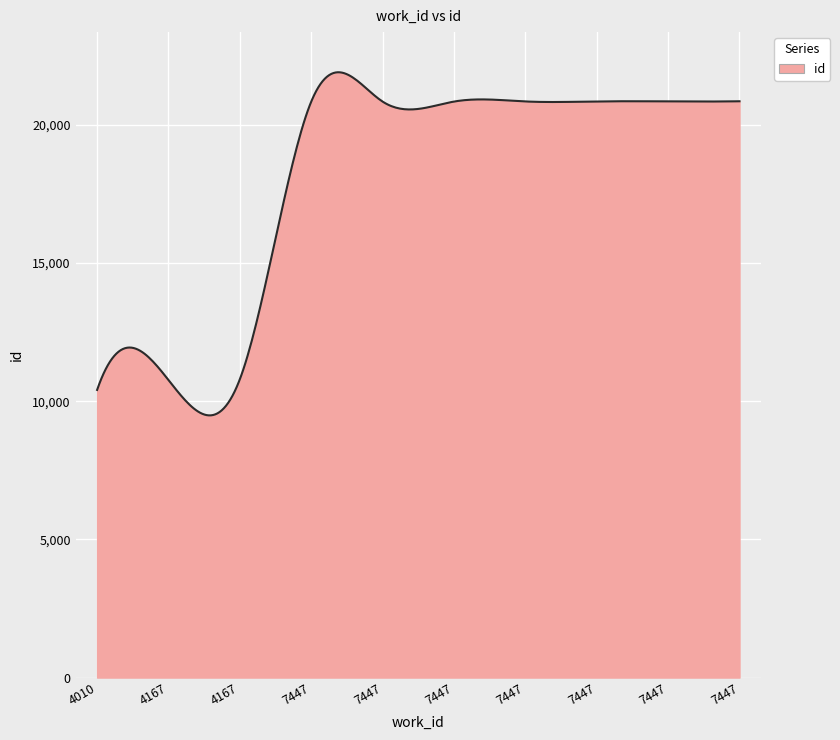

What is the maximum value shown in the chart?

21899.4